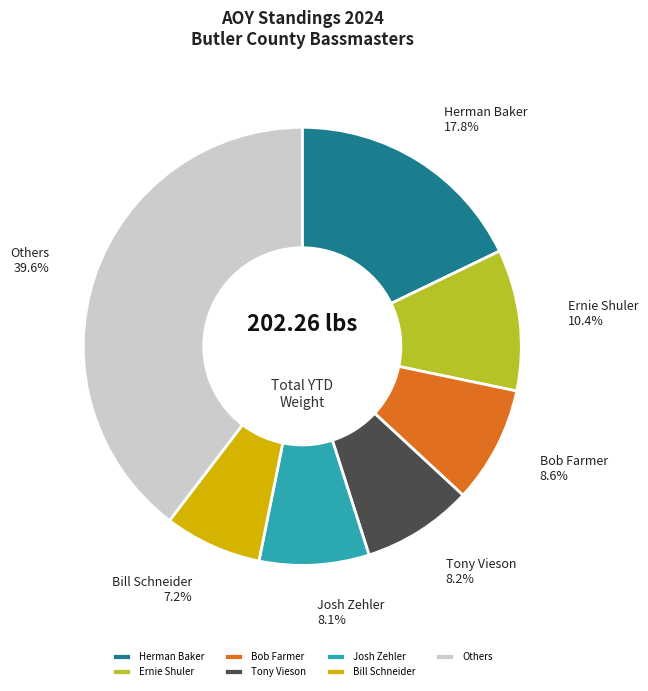

Is it true that Tony Vieson is 1% of the pie?

False